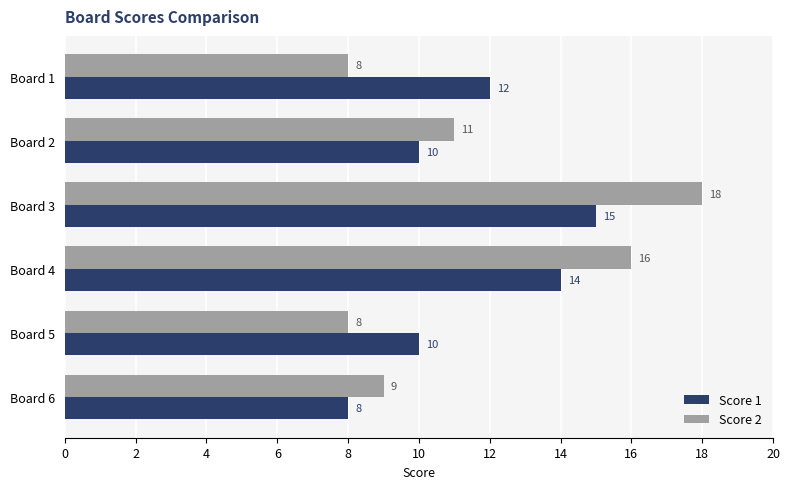

What is the approximate value of Score 2 at Board 5?

8